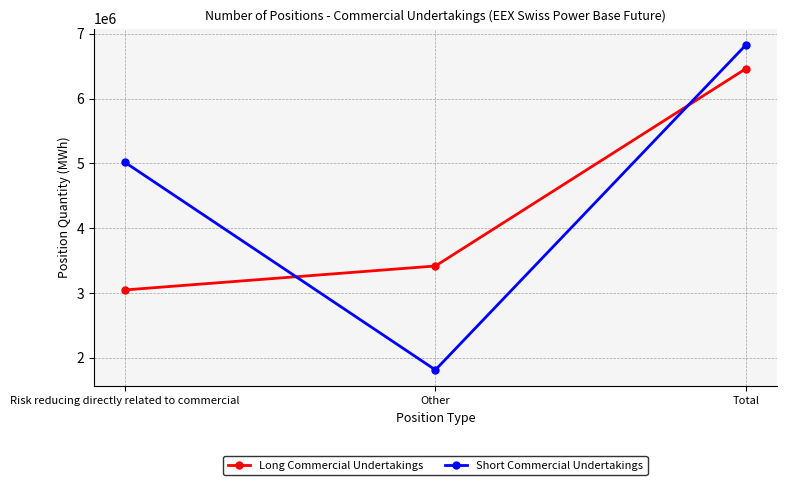

What is the total value across all series at Other?

5228925